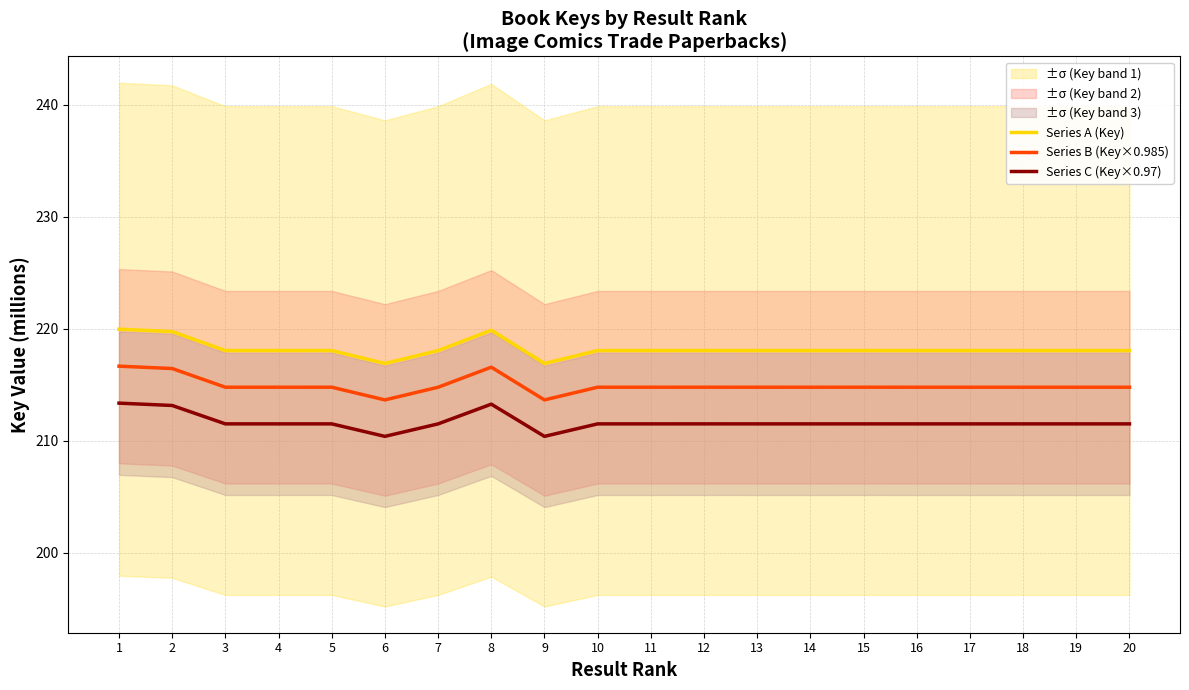

True or false: Series C (Key×0.97) has more than 2 interior local peaks.

True